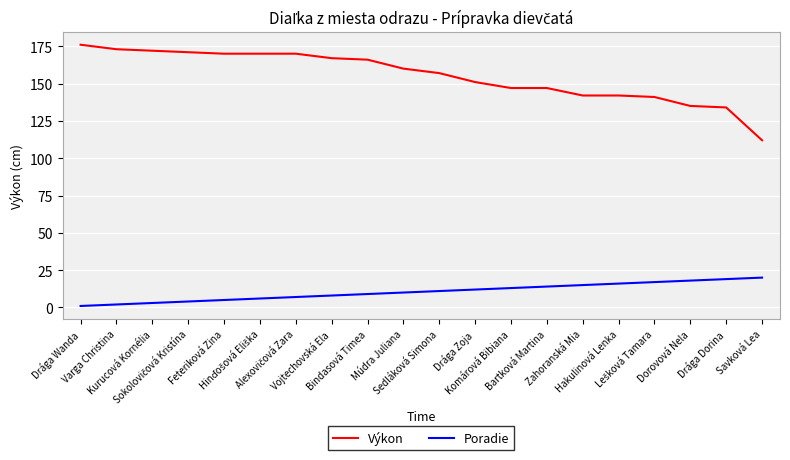

What is the sum of the Poradie values at Bindasová Timea and Hakulinová Lenka?

25